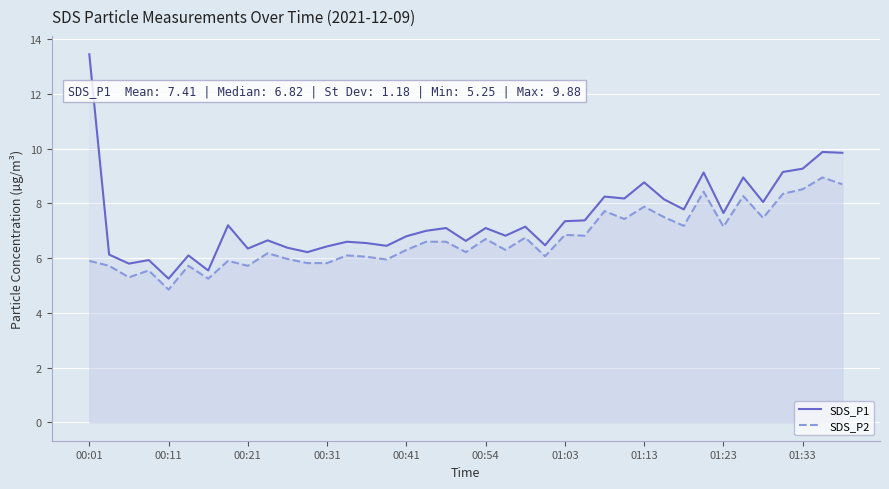

What is the sum of all SDS_P2 values?

260.6